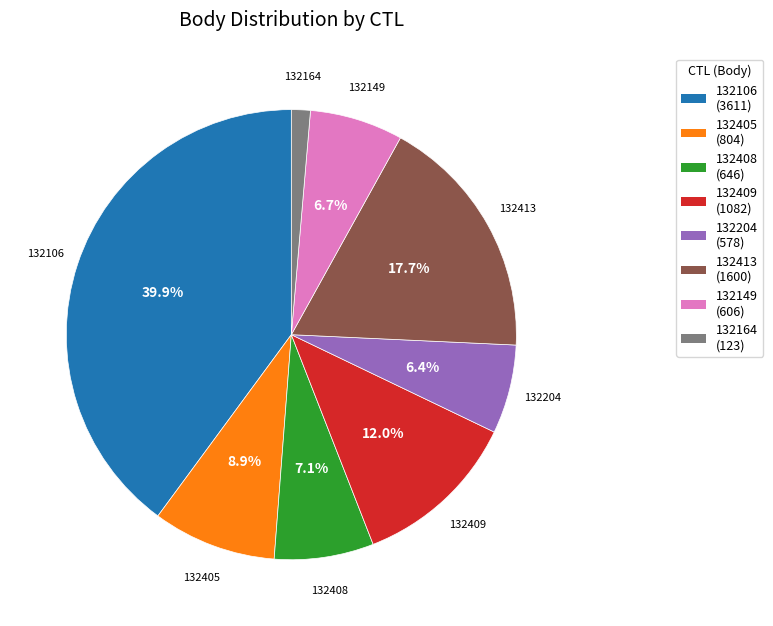

Which has a higher value, 132413 (1600) or 132149 (606)?

132413 (1600)